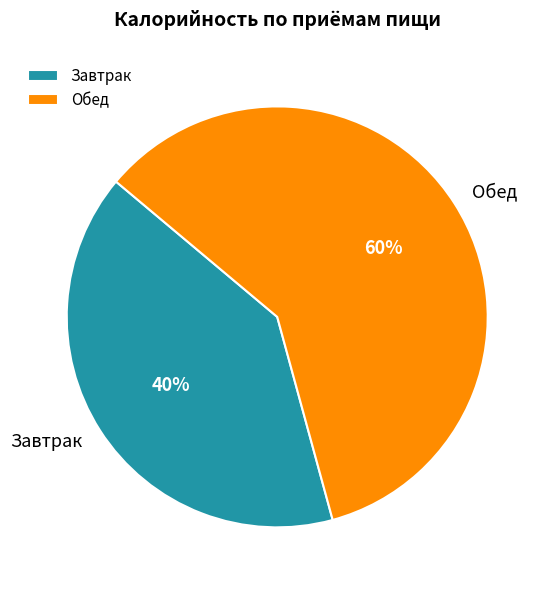

What percentage is the Обед slice, to the nearest percent?

60%